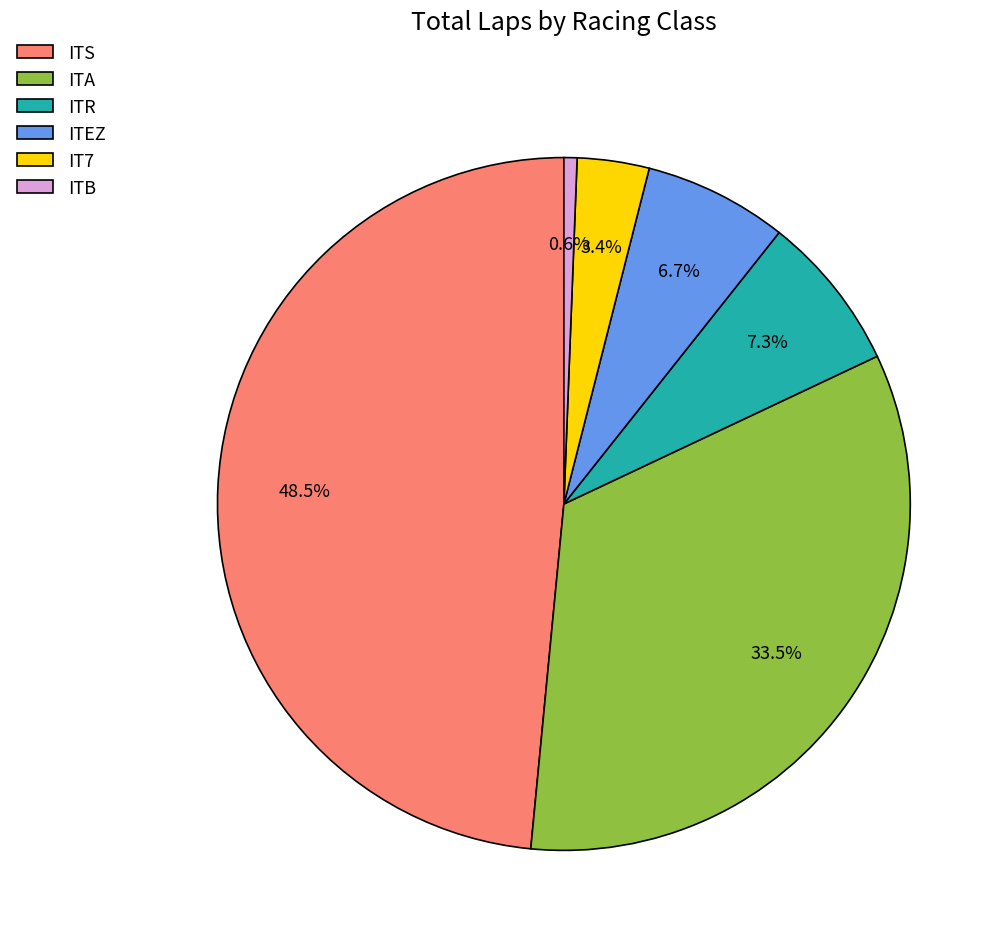

What is the smallest slice in the pie chart?

ITB